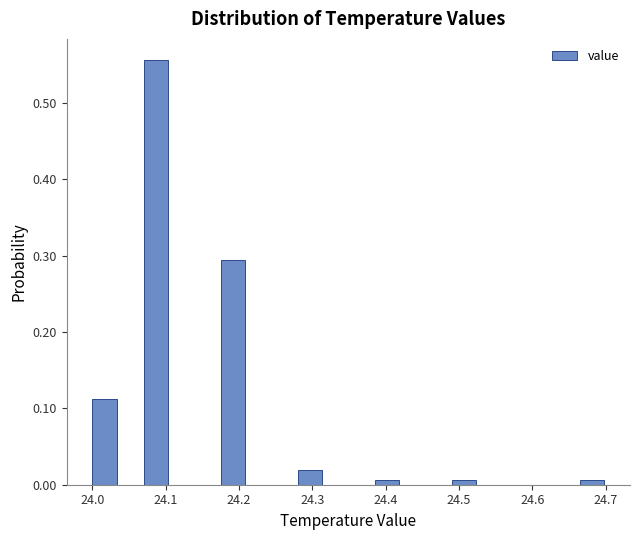

Read against the x-axis, roughly where is the centre of the tallest bar?

24.09